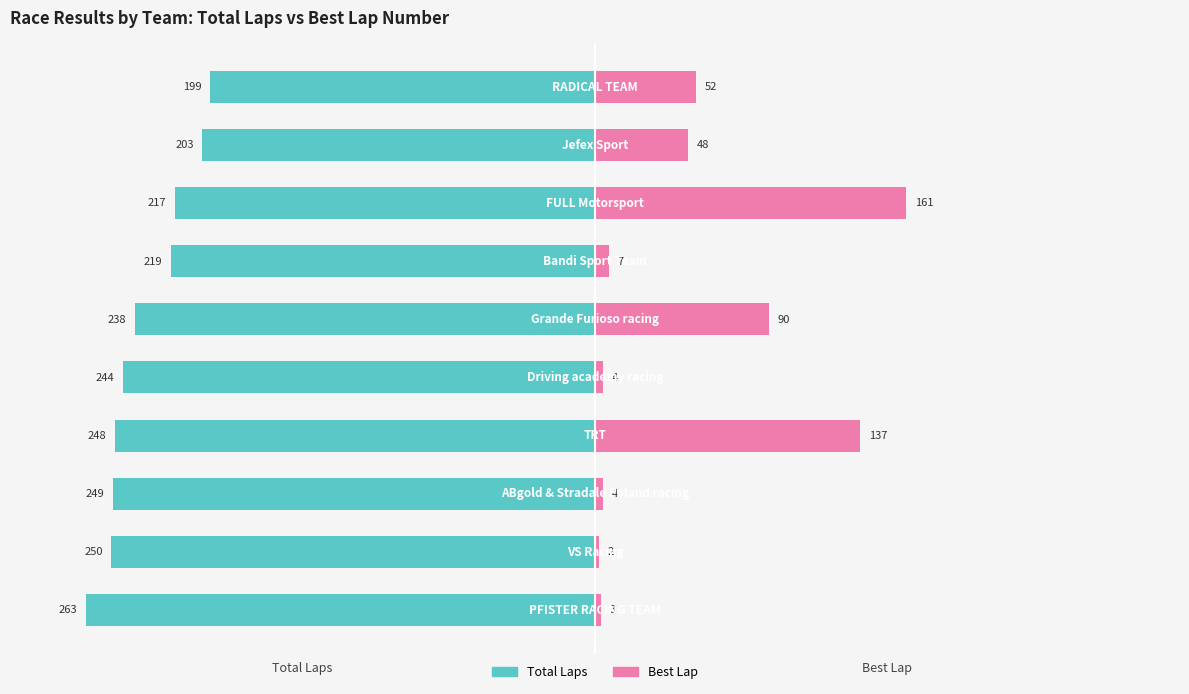

How many values in the Total Laps series are below -238?

5